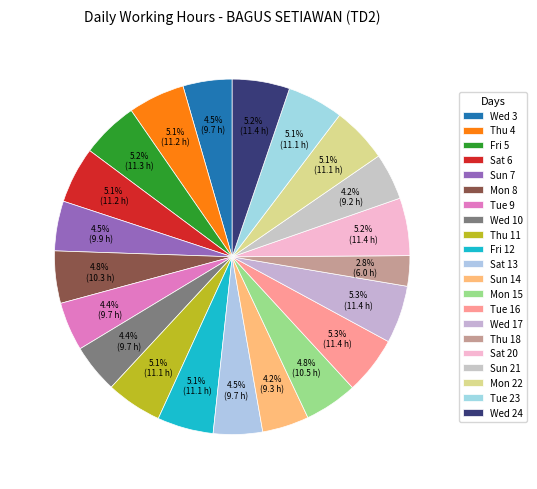

To the nearest percent, what portion does Sat 13 represent?

4%